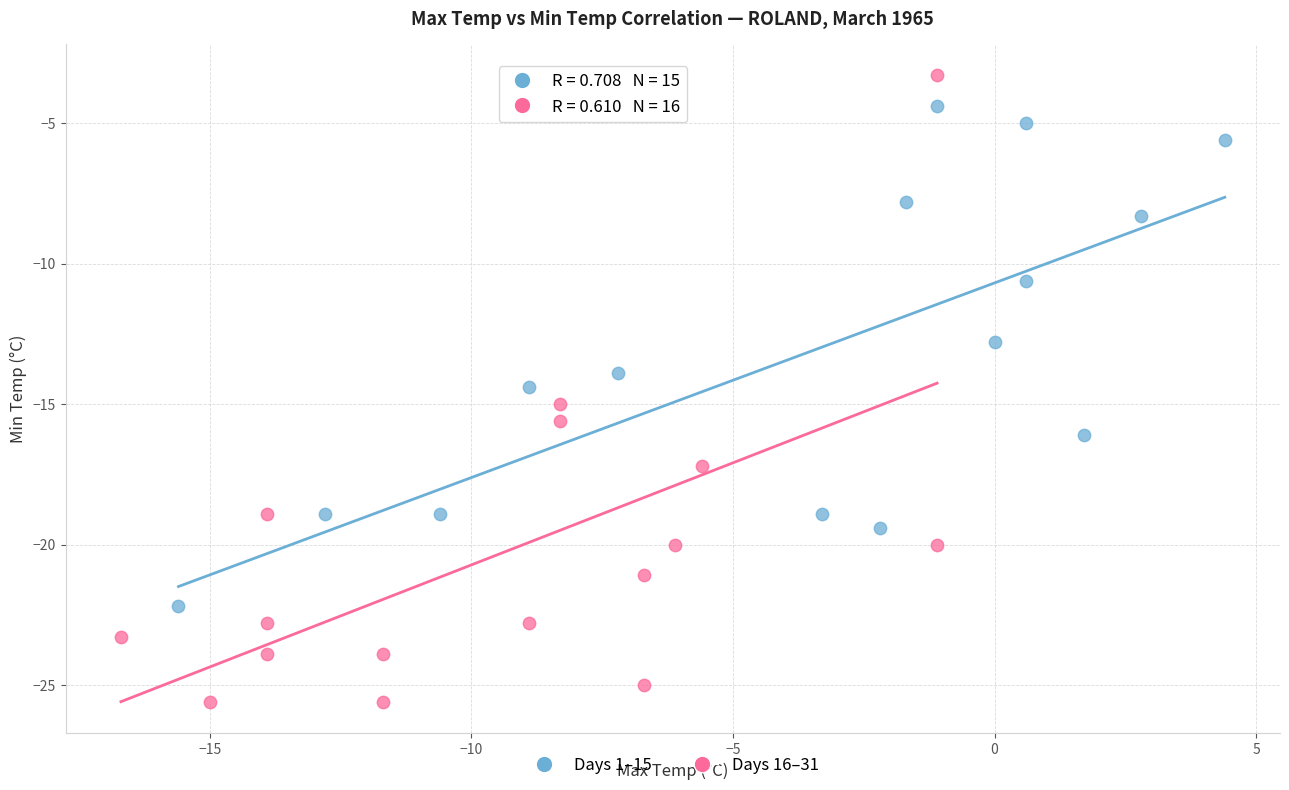

Which series has the largest Y range (max minus min)?

Days 16–31